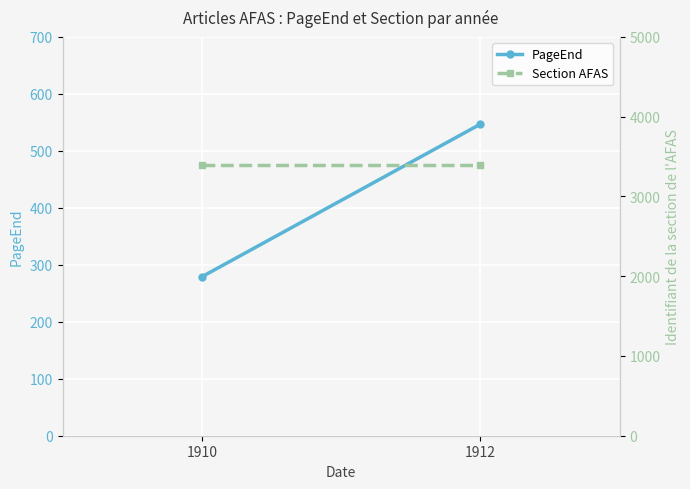

The Section AFAS series shows 3400 at 1912. True or false?

True